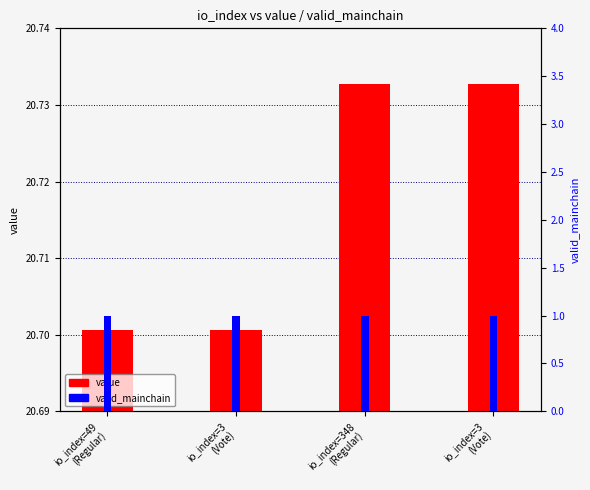

What is the total value across all series at io_index=3
(Vote)?

21.7